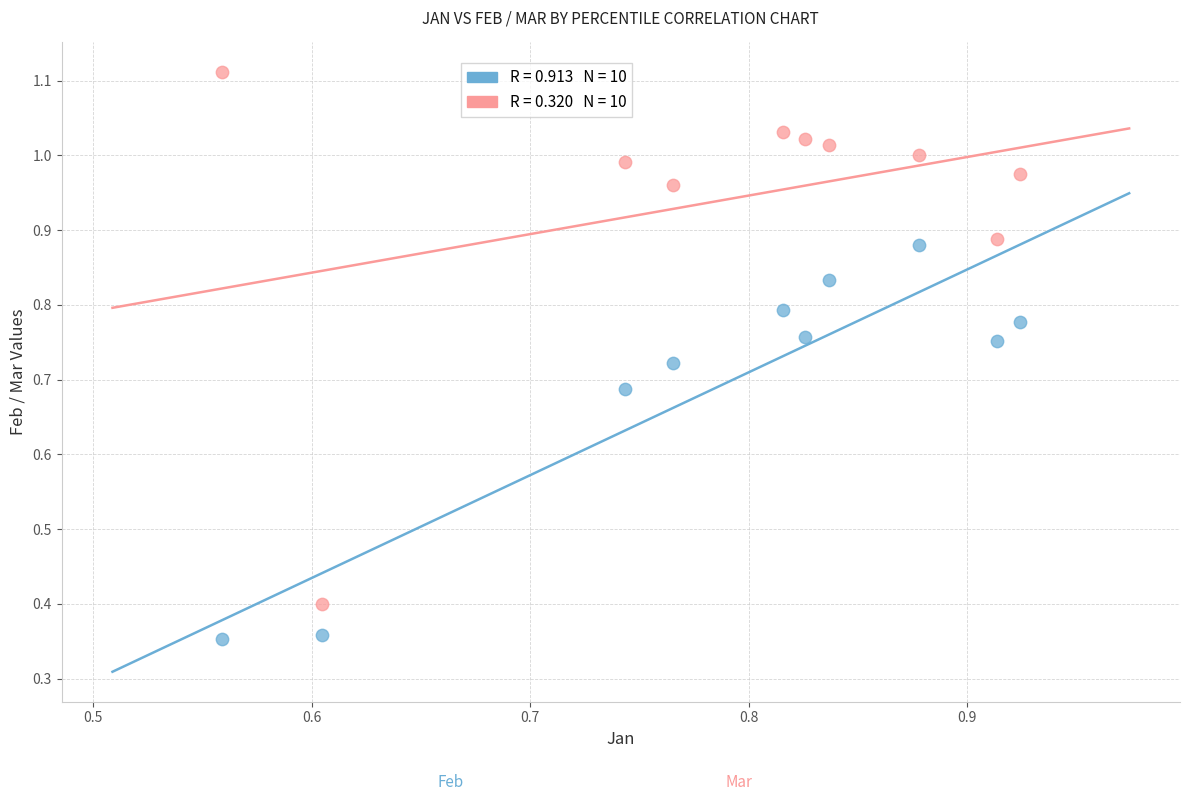

How many data points are displayed?

20